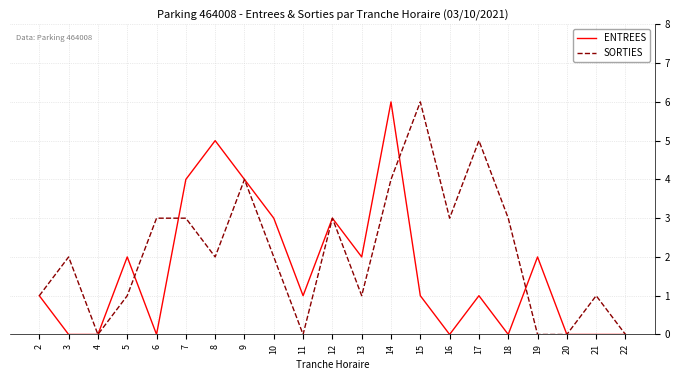

Rank the series at 14 from lowest to highest value.

SORTIES, ENTREES